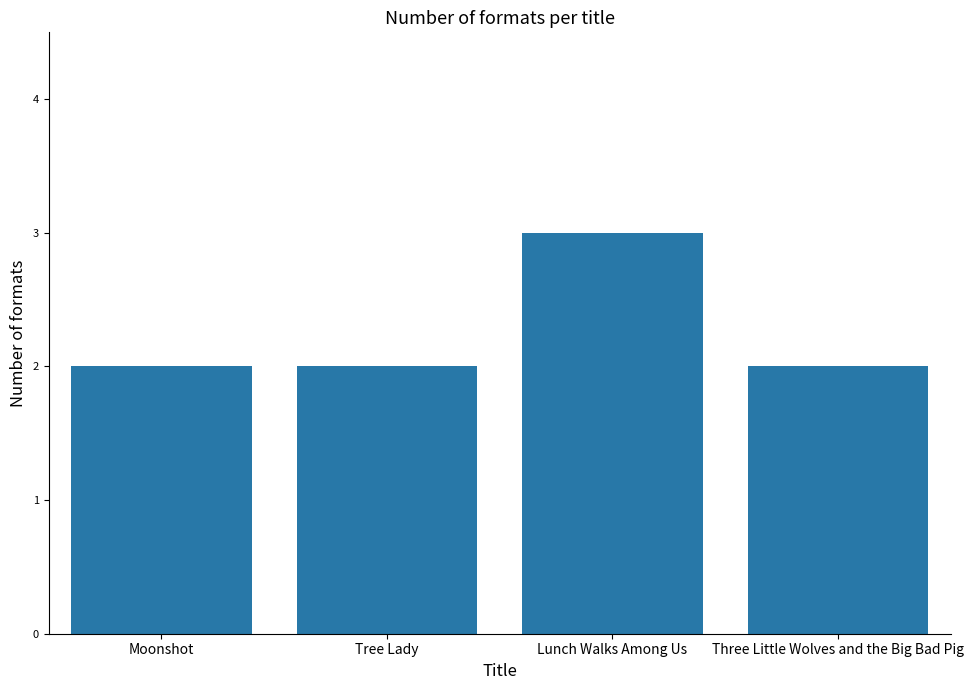

What is the approximate value at Moonshot?

2